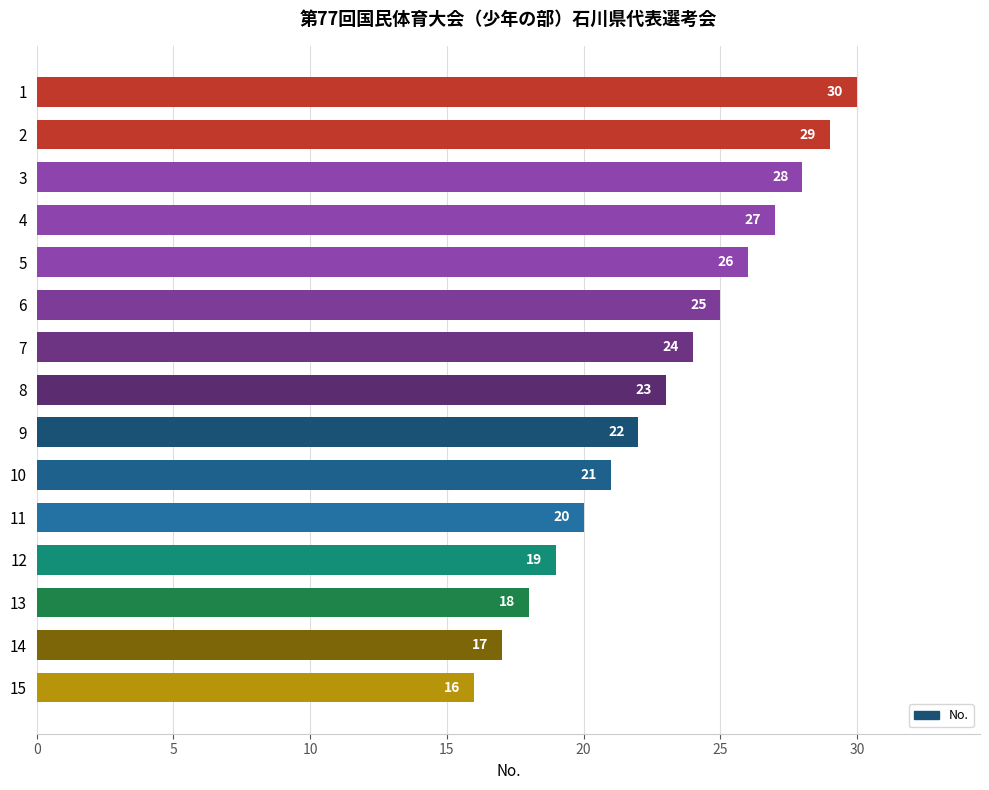

List the labels in order of value, smallest first.

15, 14, 13, 12, 11, 10, 9, 8, 7, 6, 5, 4, 3, 2, 1